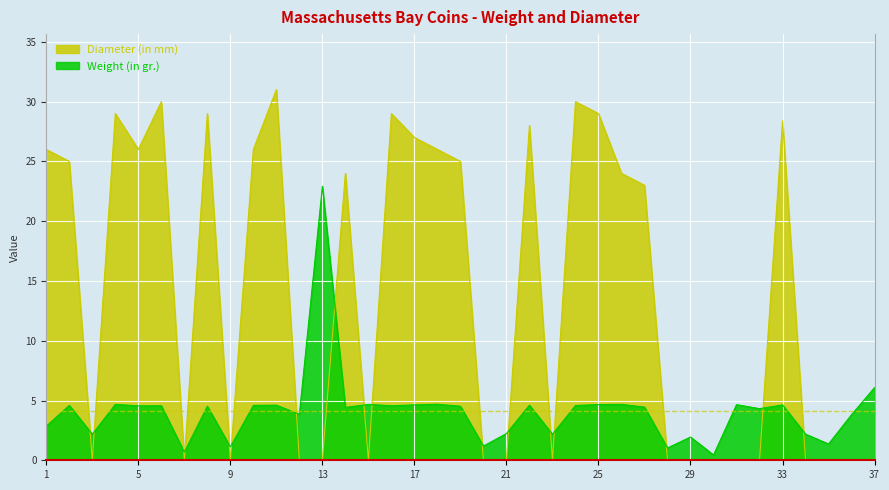

Is it true that Weight (in gr.) equals 0.5 at 35?

False